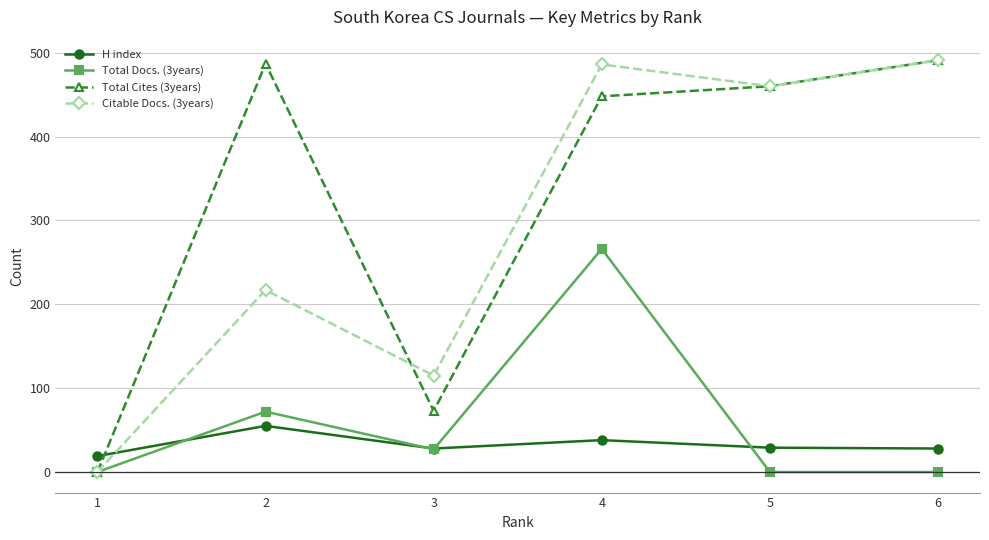

At which category is the sum across all series the highest?

4